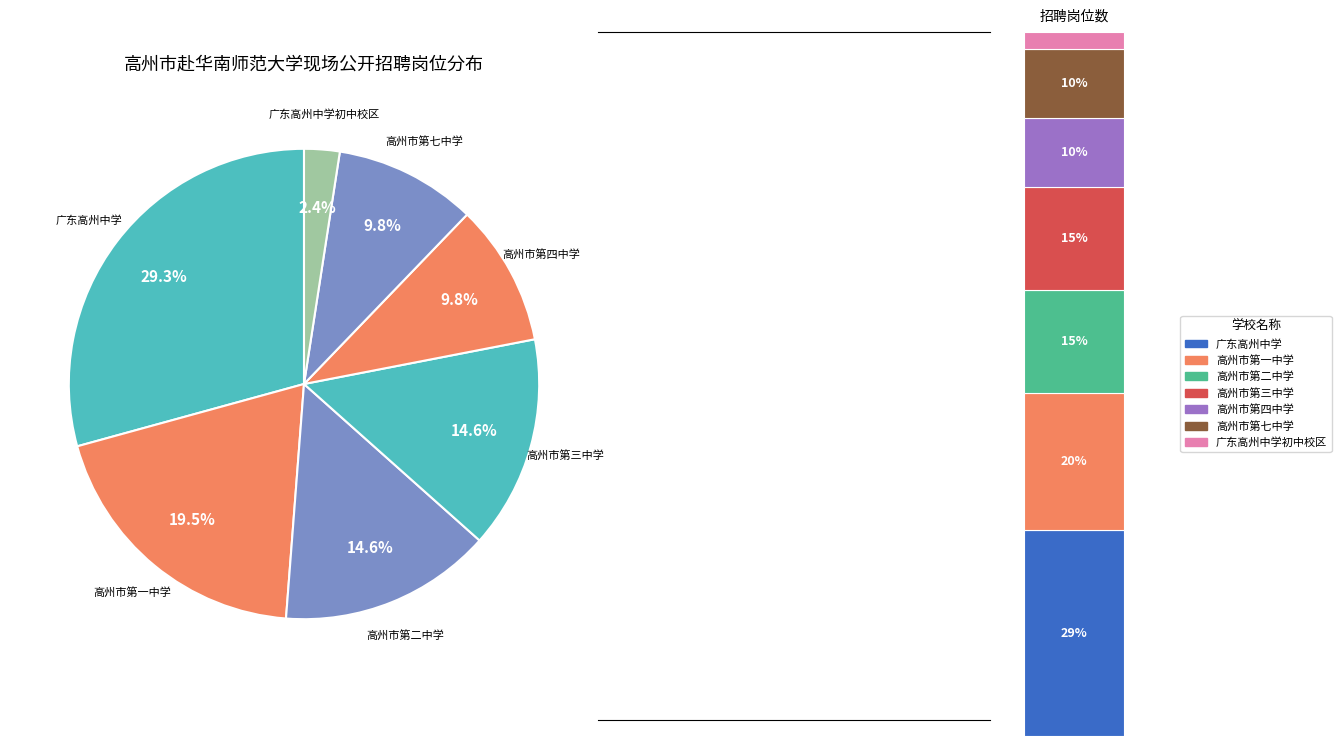

Is it true that 广东高州中学初中校区 is 2% of the pie?

True